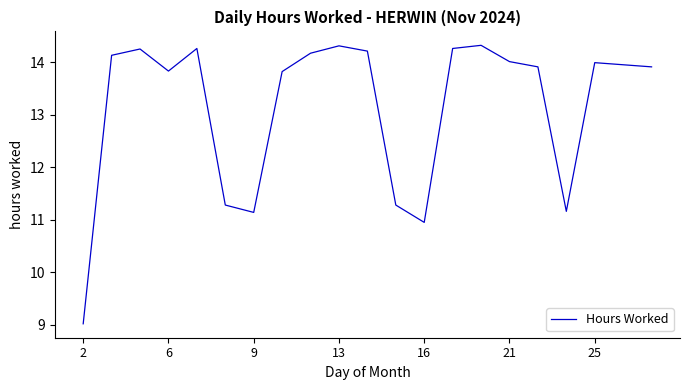

What is the difference between the maximum and minimum values?

5.3